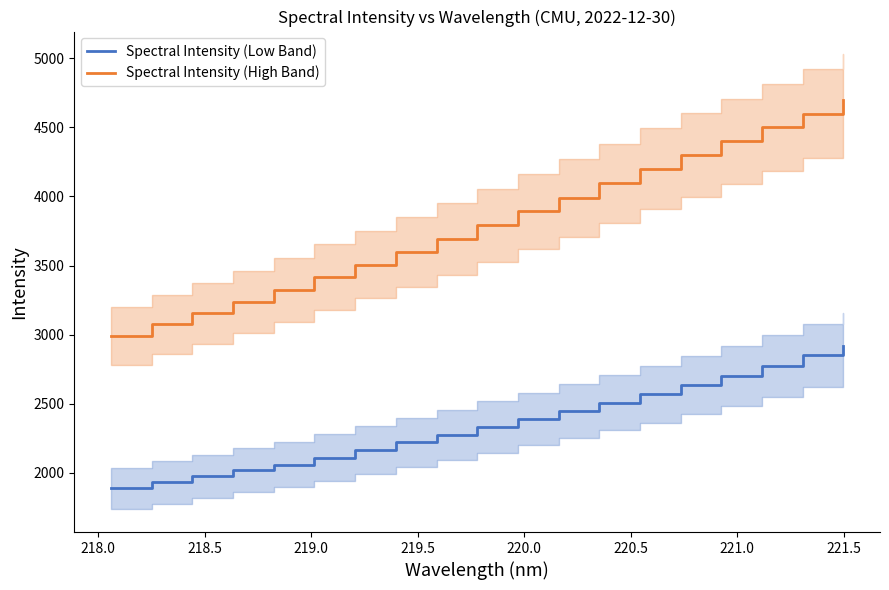

Does the chart display data point markers on the line(s)?

No